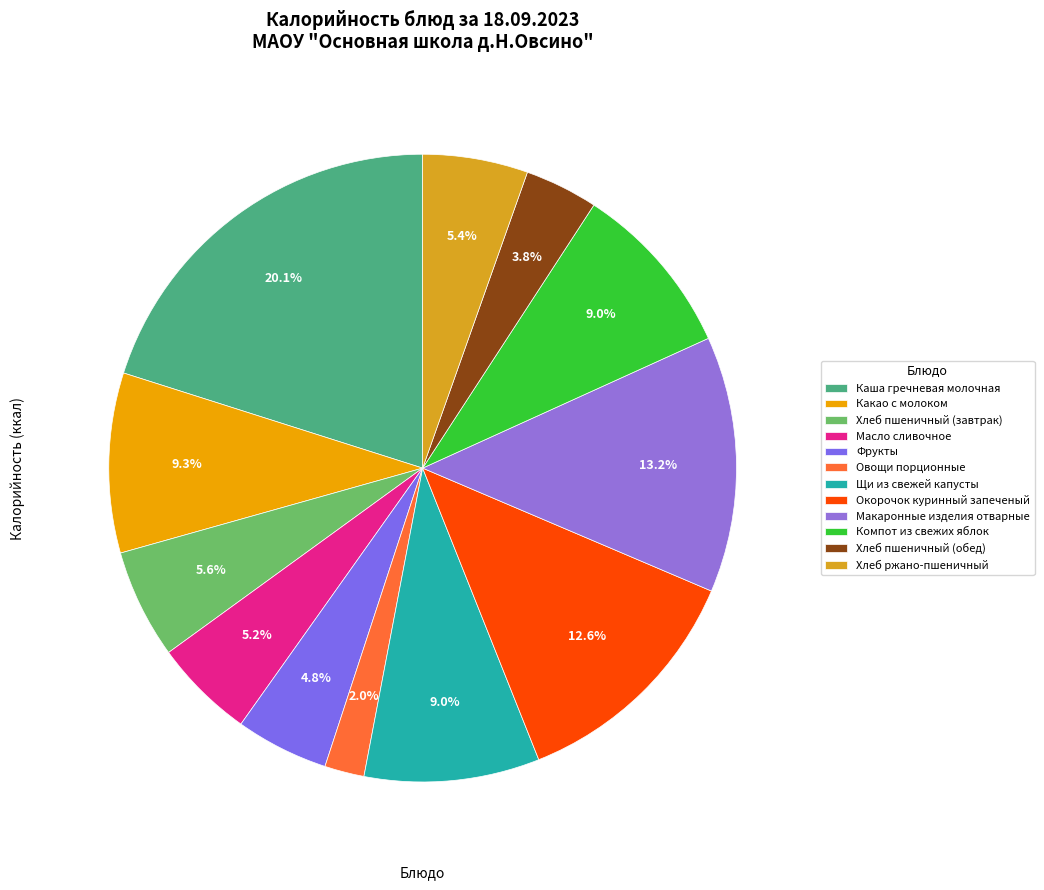

Rank the categories by value from lowest to highest.

Овощи порционные, Хлеб пшеничный (обед), Фрукты, Масло сливочное, Хлеб ржано-пшеничный, Хлеб пшеничный (завтрак), Щи из свежей капусты, Компот из свежих яблок, Какао с молоком, Окорочок куринный запеченый, Макаронные изделия отварные, Каша гречневая молочная